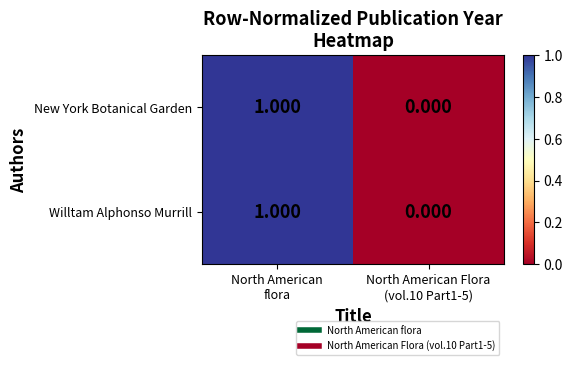

What is the total value across all series at North American
flora?

2